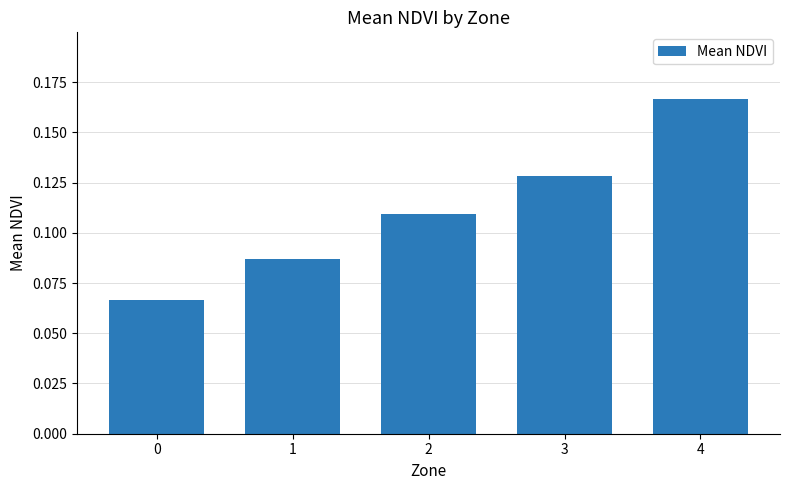

Rank the categories by value from highest to lowest.

4, 3, 2, 1, 0